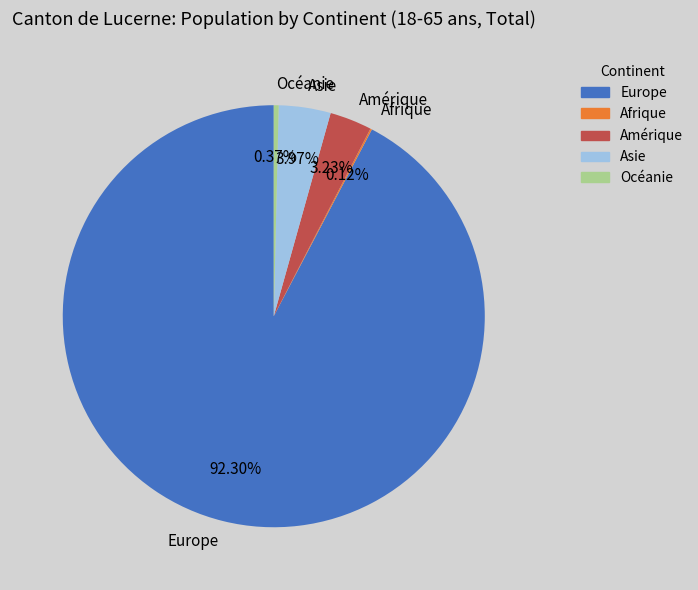

The Amérique slice represents 3% of the pie. True or false?

True